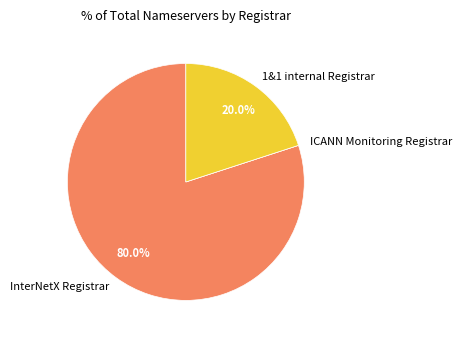

What is the largest slice in the pie chart?

InterNetX Registrar